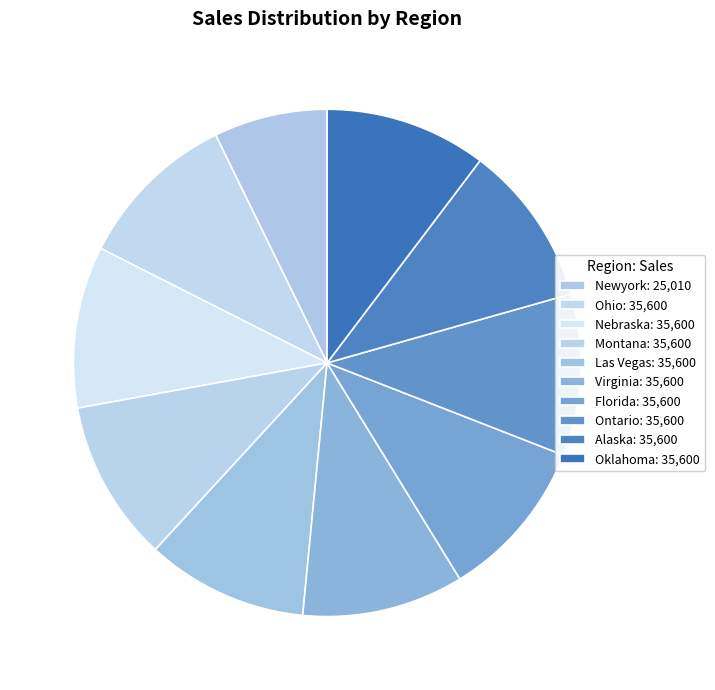

Does Nebraska represent more than half of the total?

No